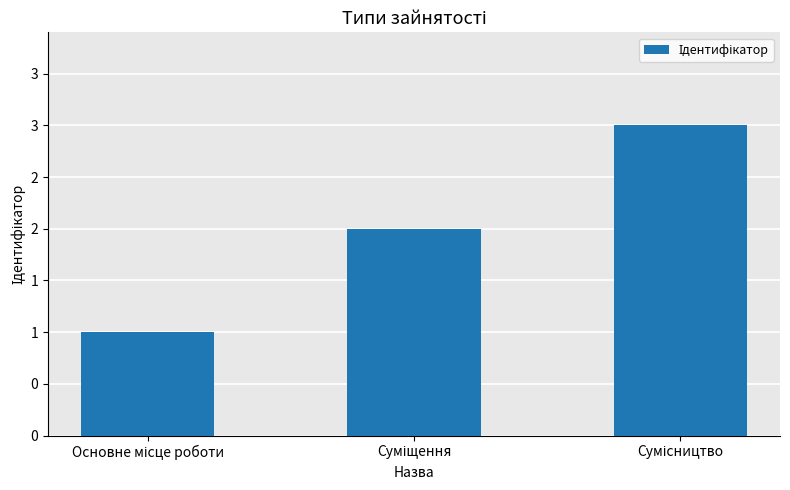

The chart shows a value of 2 at Суміщення. True or false?

True